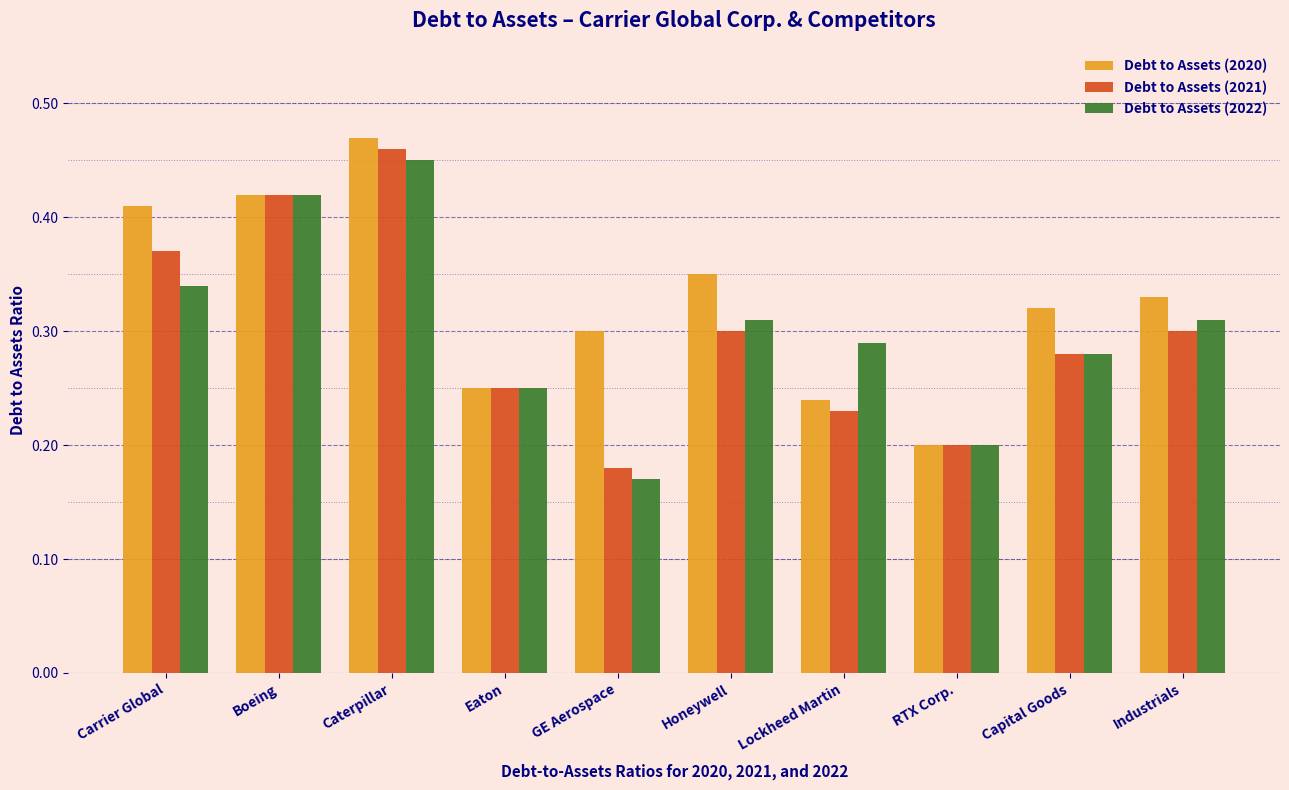

What is the sum of the Debt to Assets (2021) values at Eaton and Industrials?

0.6